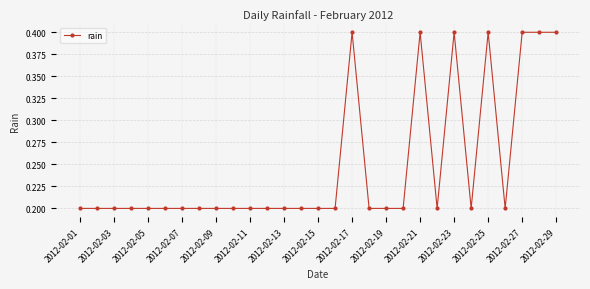

What is the greatest value displayed?

0.4